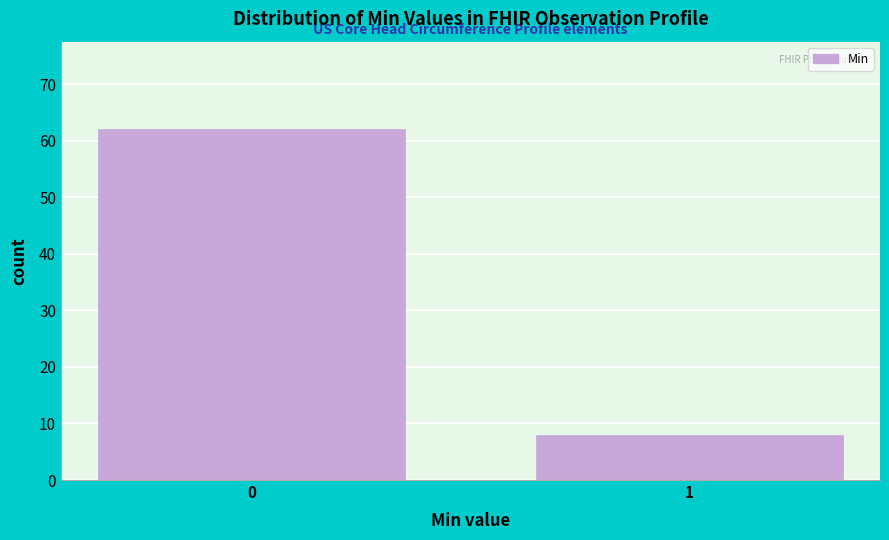

Reading left to right, list all the values displayed in this chart.

62	8